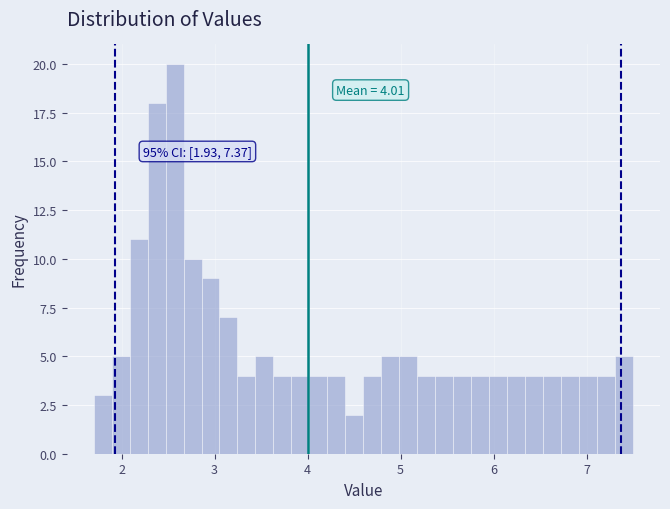

Read against the x-axis, roughly where is the centre of the tallest bar?

2.6